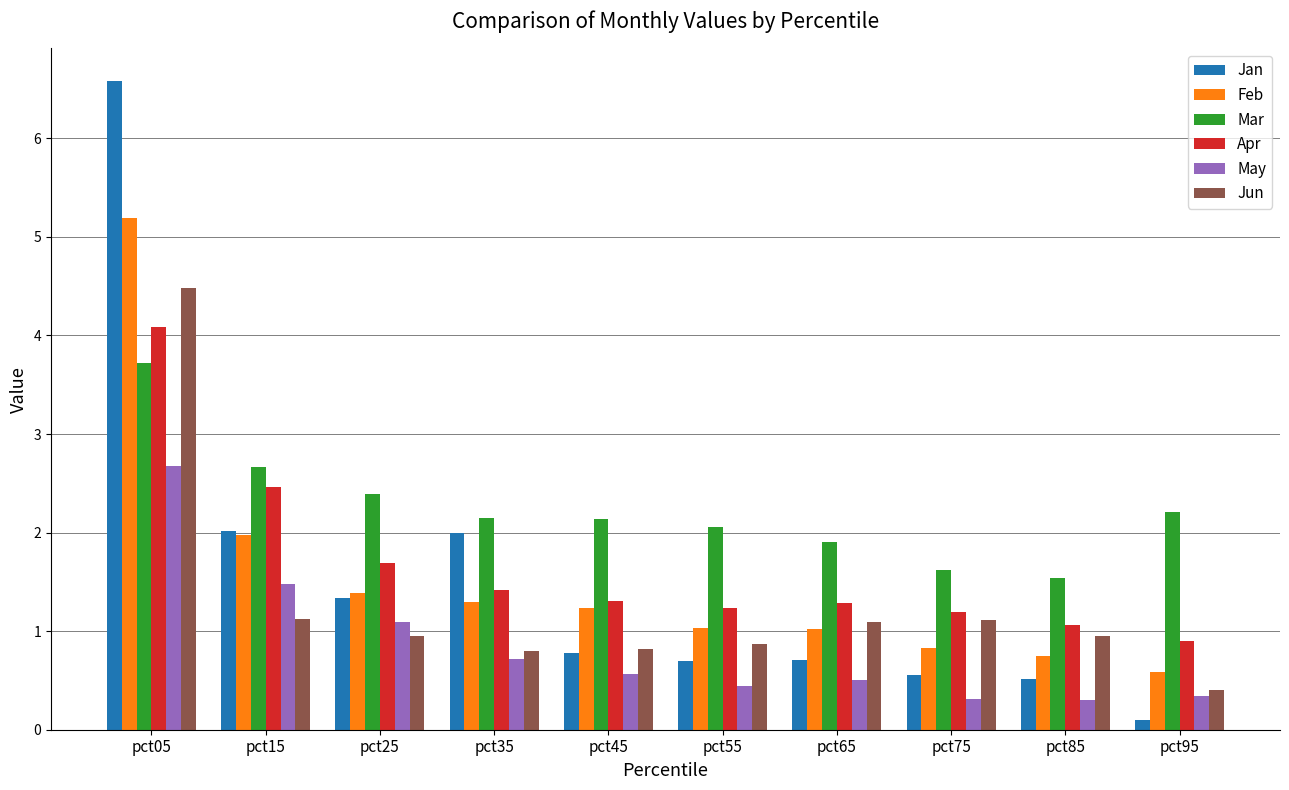

At which label does Apr first exceed 1?

pct05